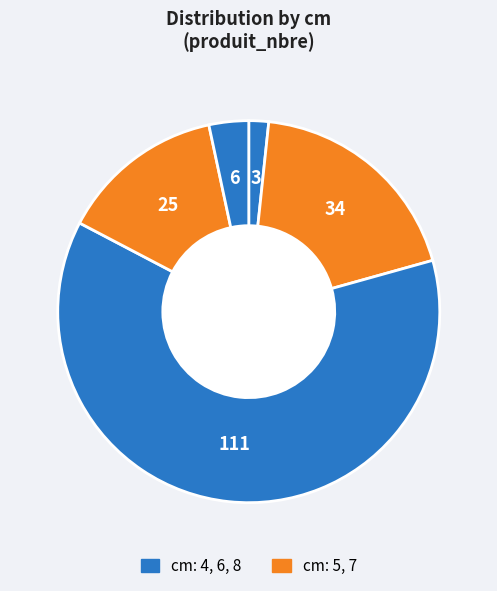

To the nearest percent, what is the average slice percentage?

20%